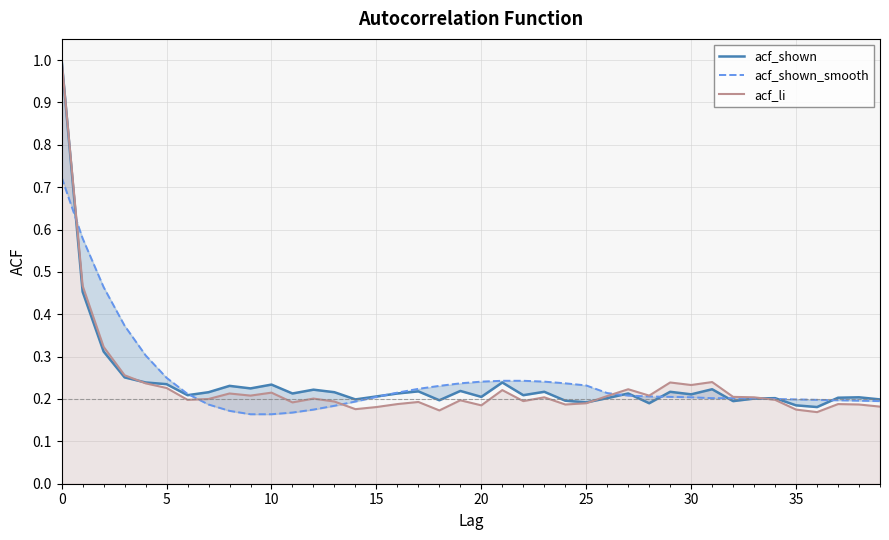

How many acf_shown_smooth values are between 0 and 1?

40